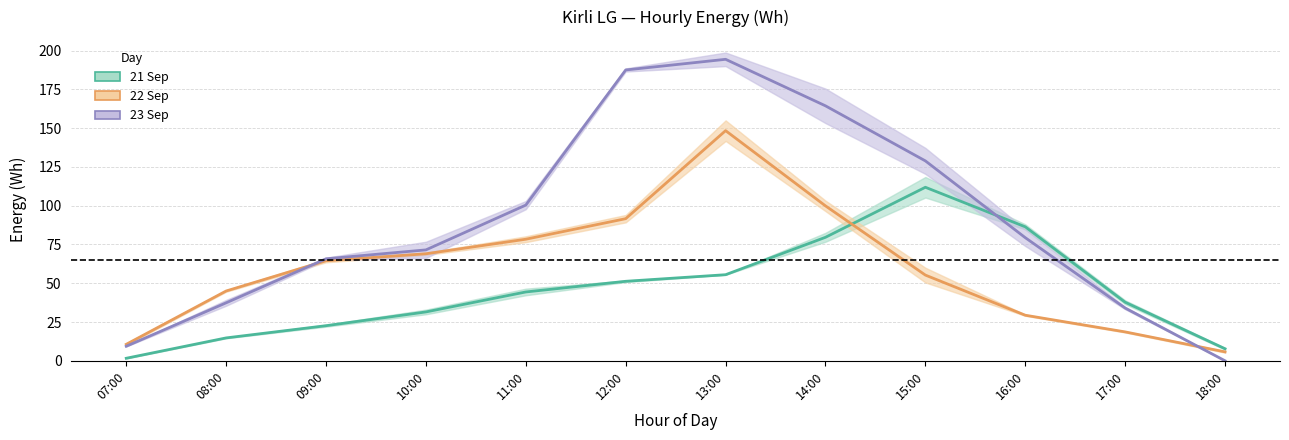

What position from the left is 14:00?

8